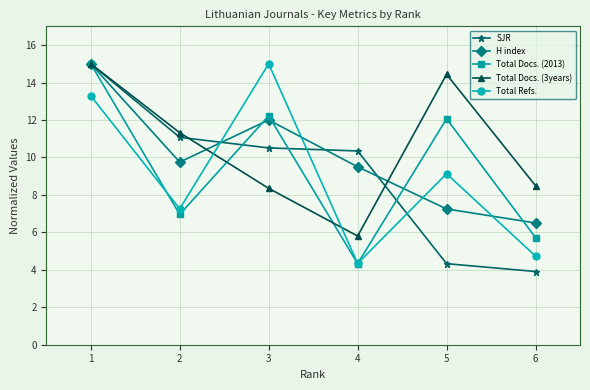

Rank the categories by Total Docs. (2013) value from lowest to highest.

4, 6, 2, 5, 3, 1